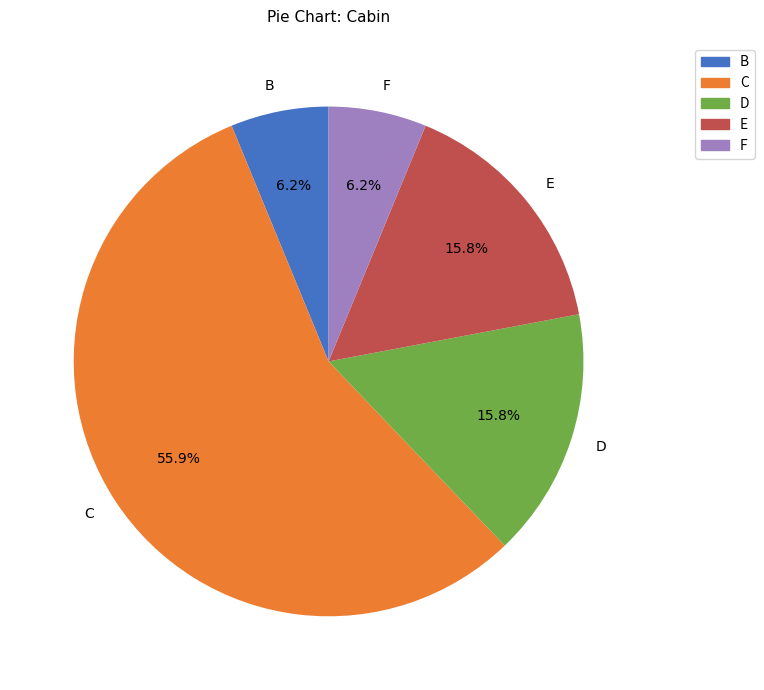

Count the number of slices in the pie.

5